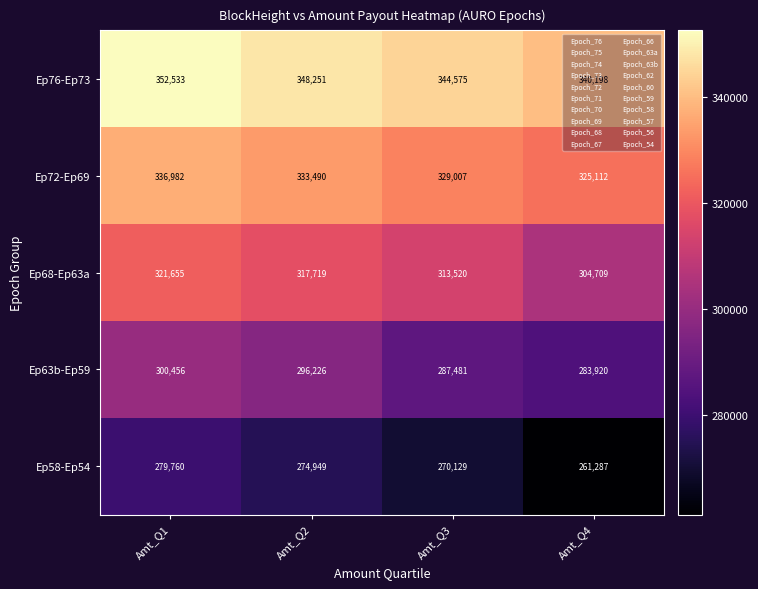

At which category is the sum across all series the highest?

Amt_Q1